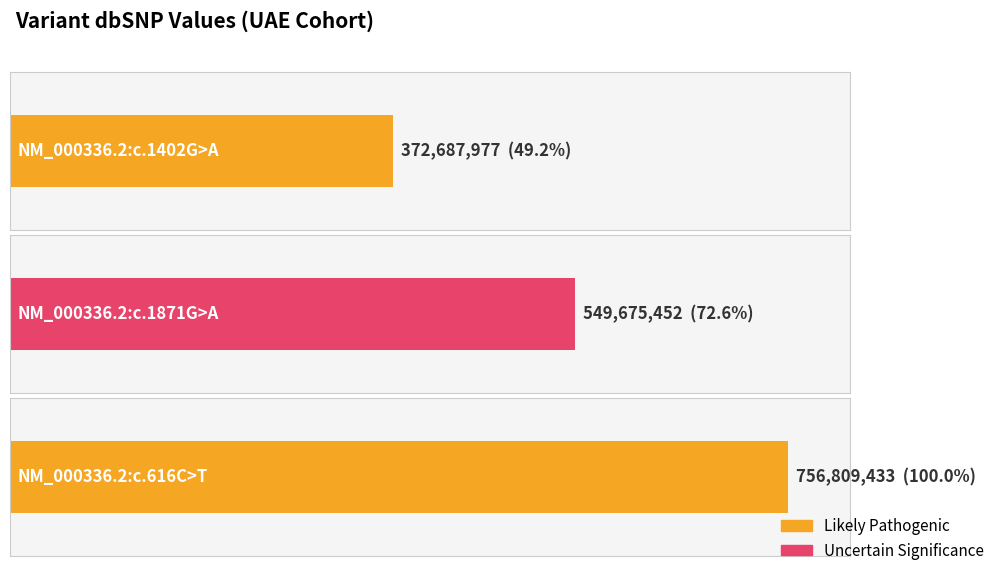

Are the bars horizontal?

Yes